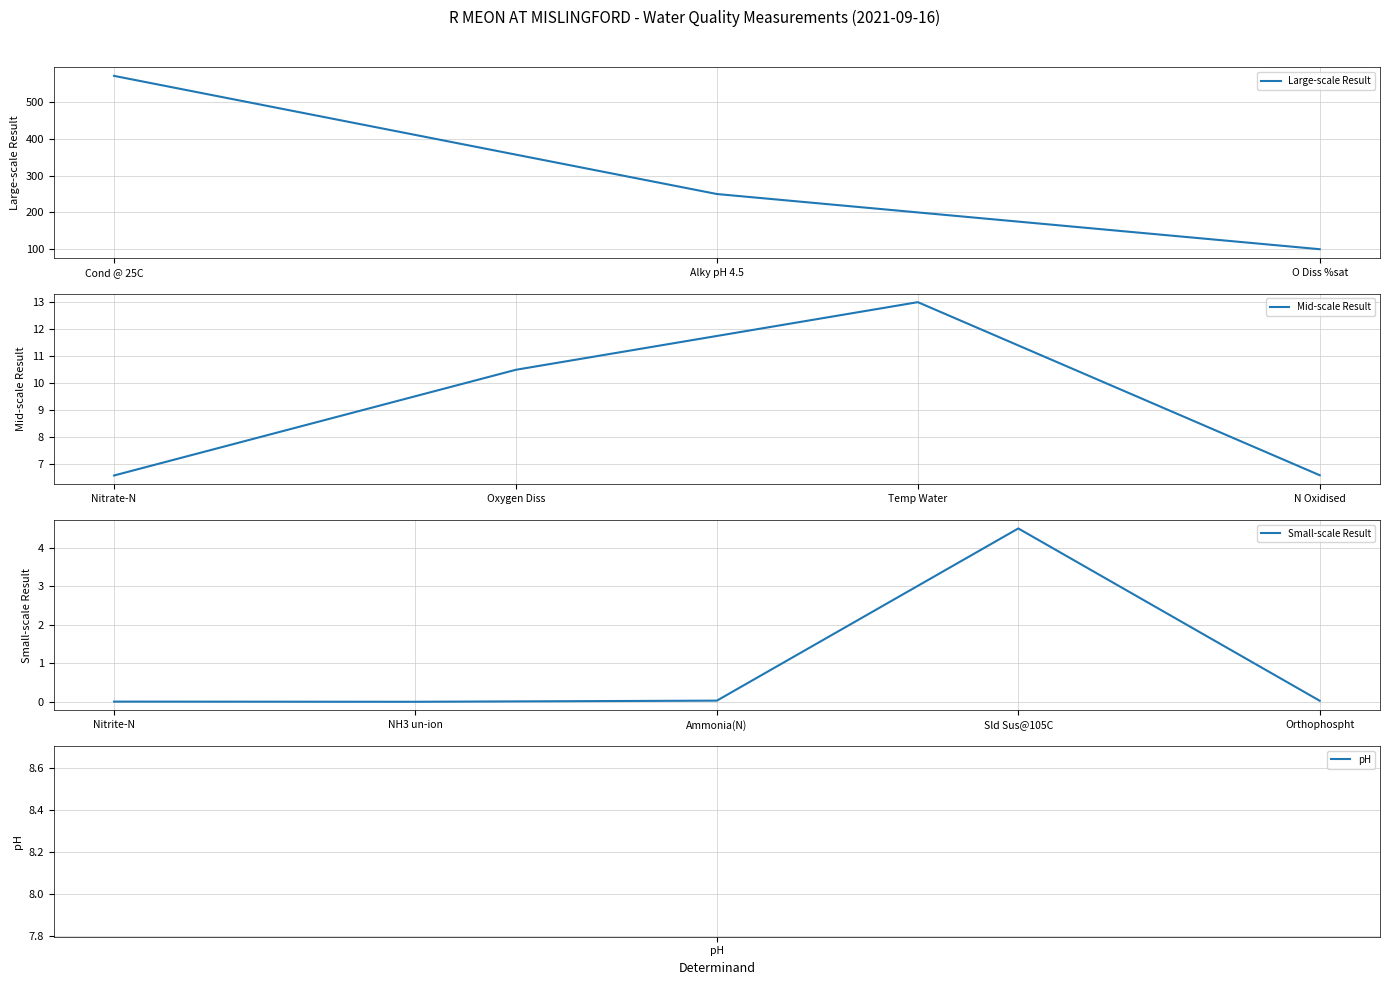

At which label does Large-scale Result reach its peak?

Cond @ 25C